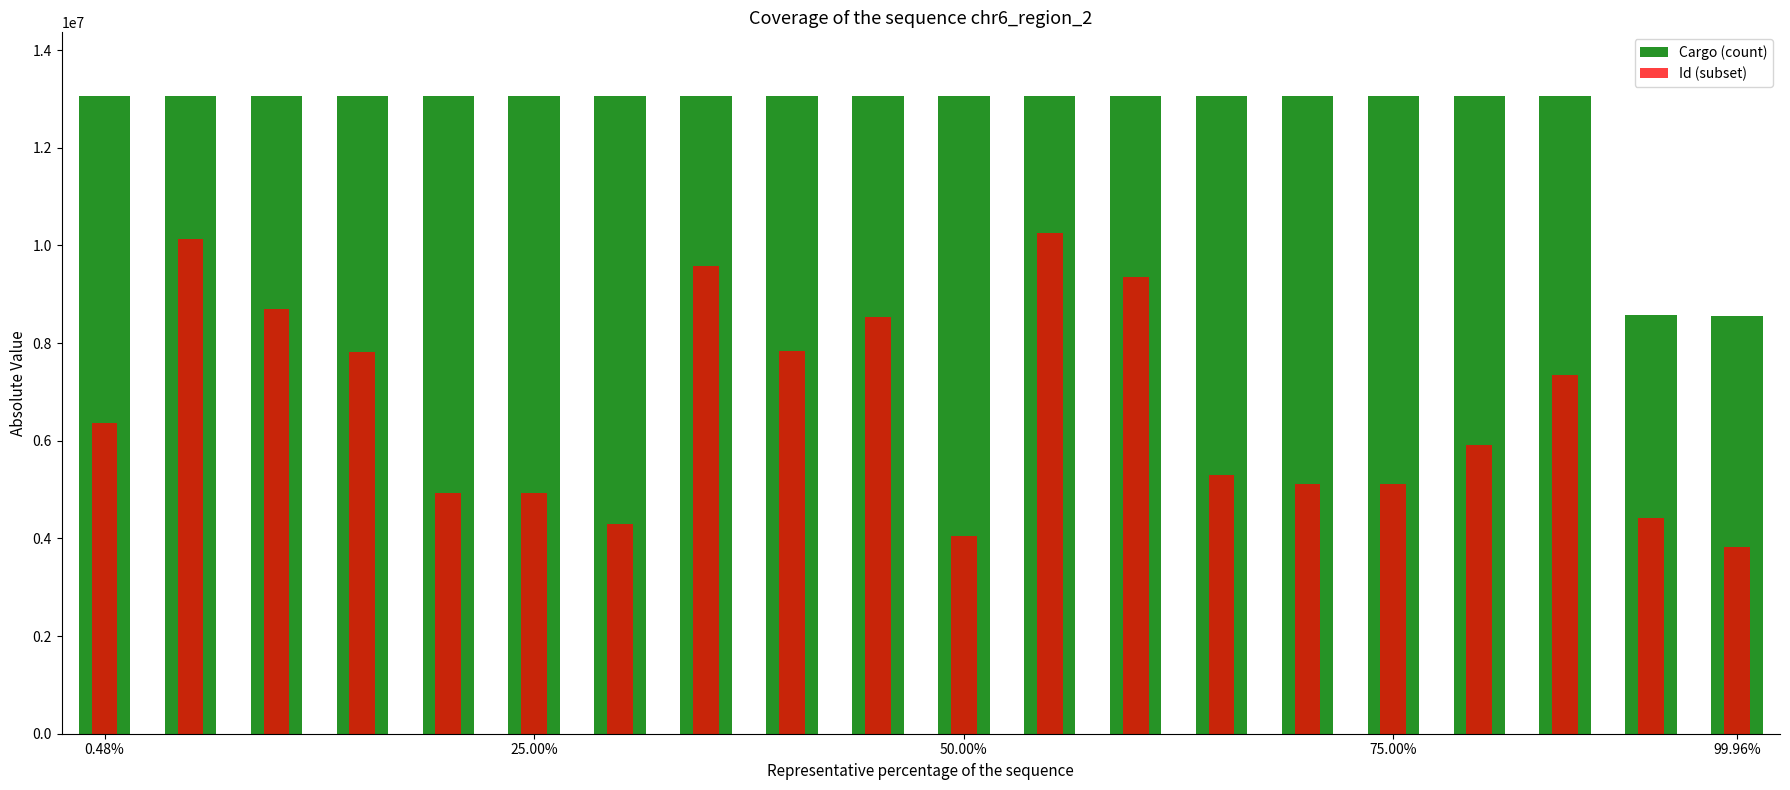

What position from the left is 50.00%?

11